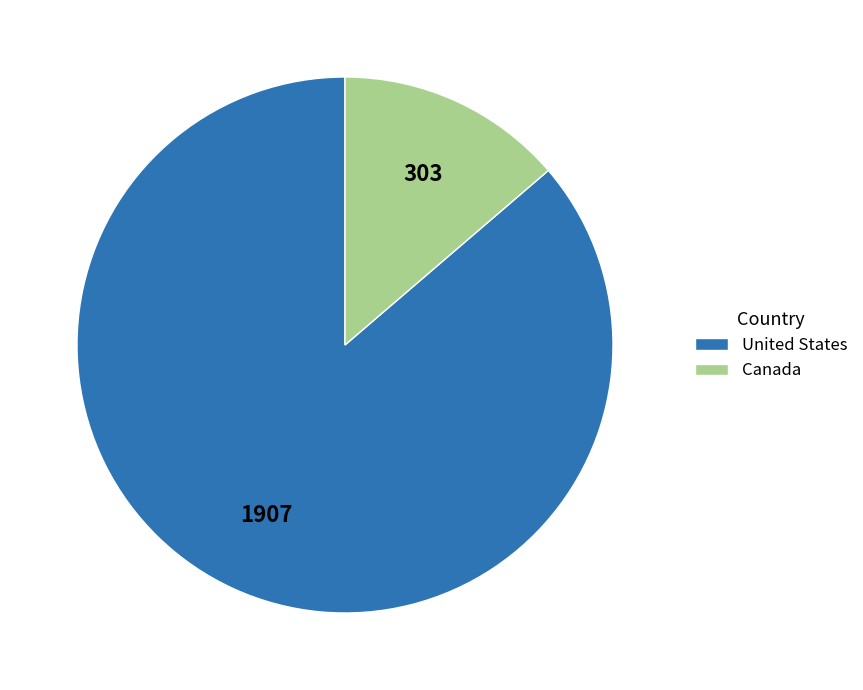

What is the smallest slice in the pie chart?

Canada